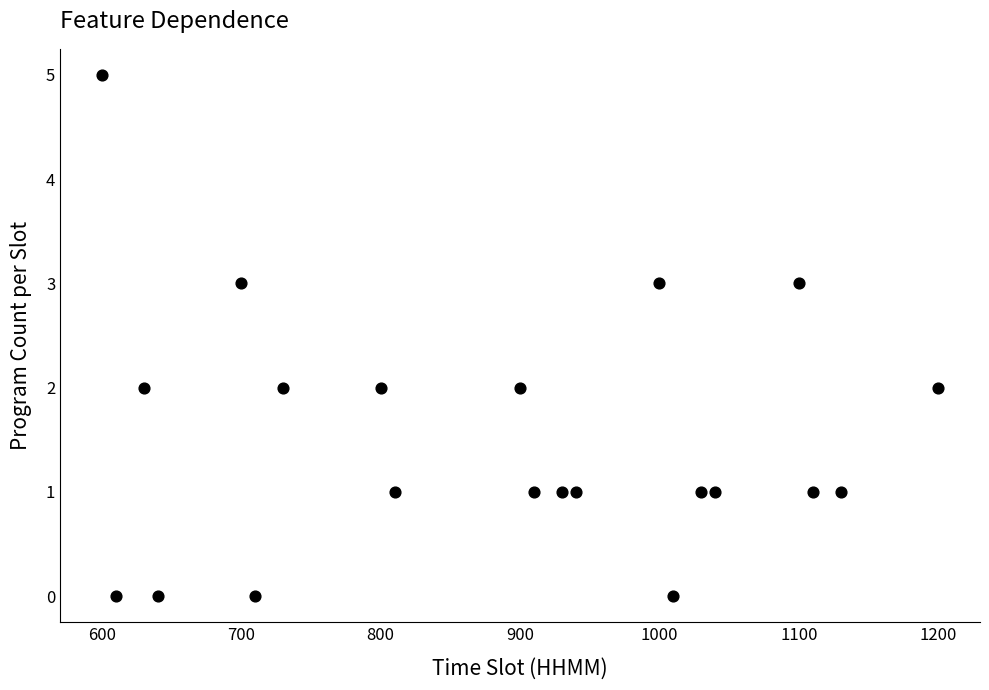

What is the range of Y values (max minus min)?

5